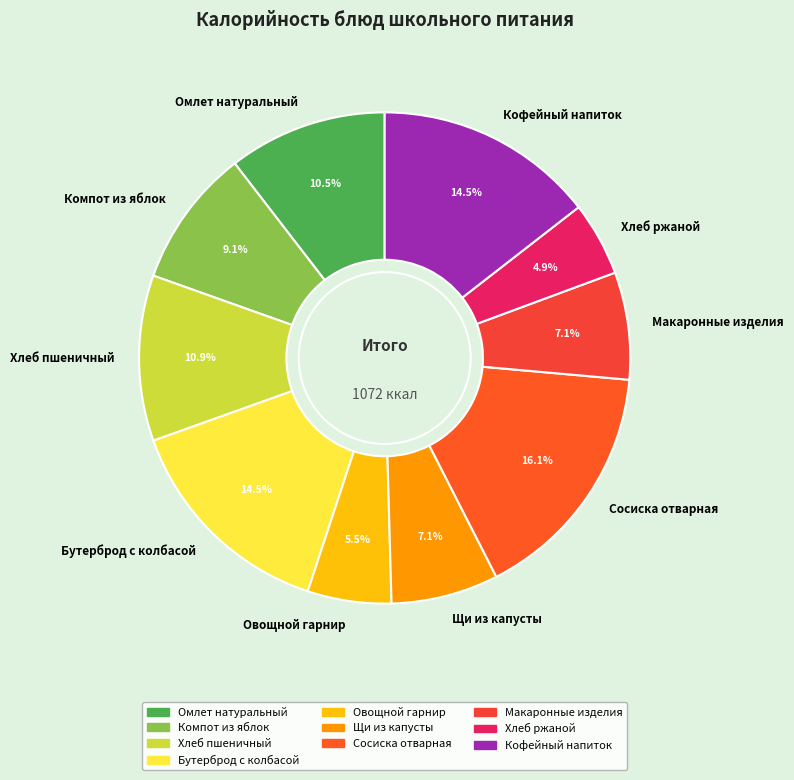

Combined, what portion of the pie is Макаронные изделия and Овощной гарнир?

12.6%